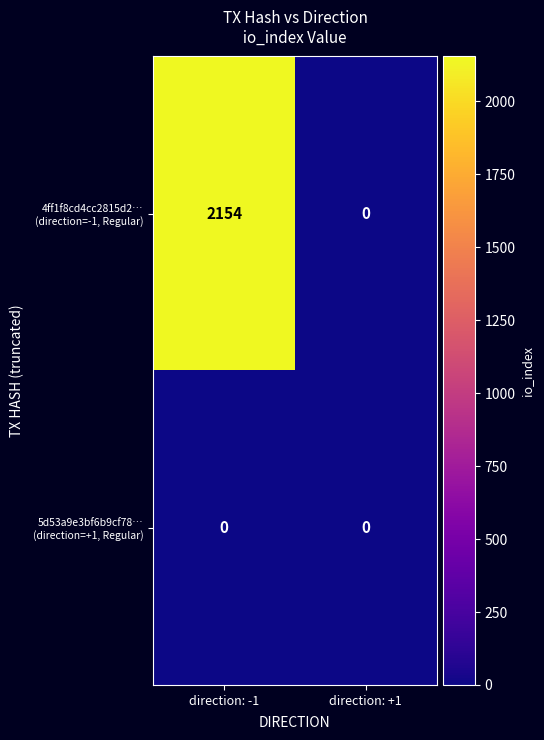

What is the difference between the highest and lowest values at direction: -1?

2154